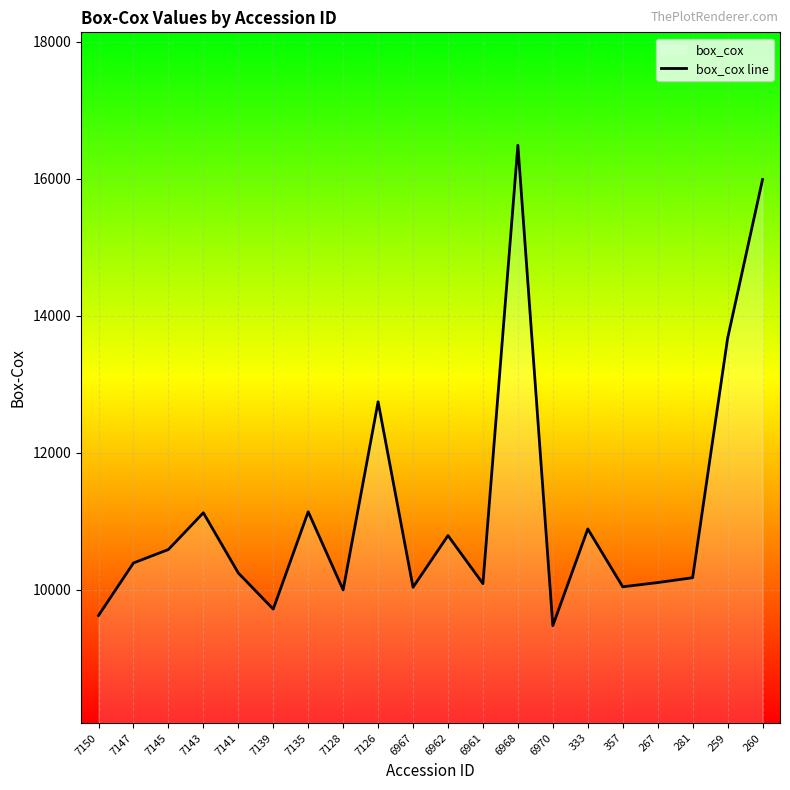

Which has a higher value, 357 or 7150?

357